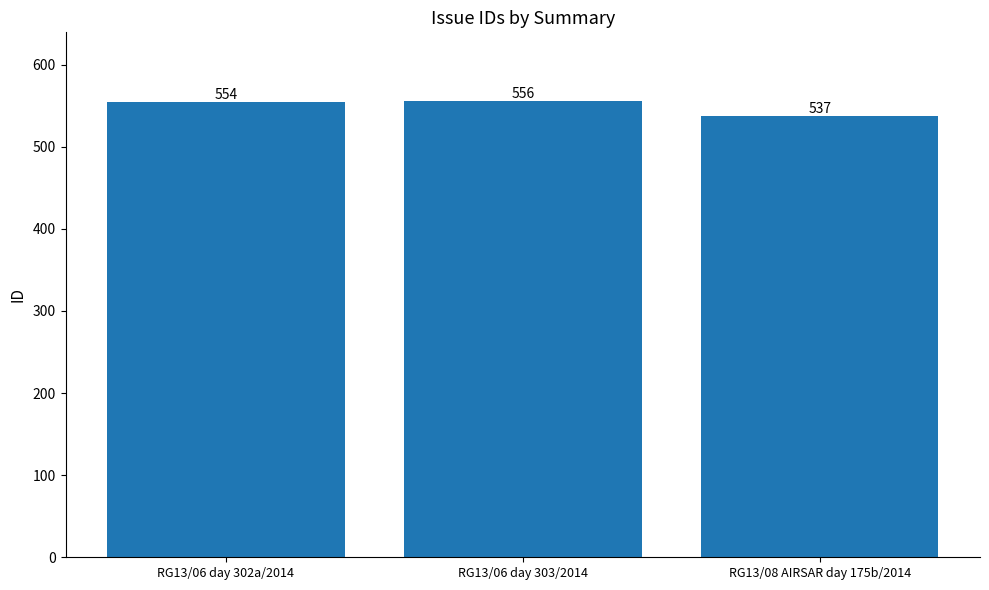

What is the change in value from RG13/06 day 302a/2014 to RG13/08 AIRSAR day 175b/2014?

-17